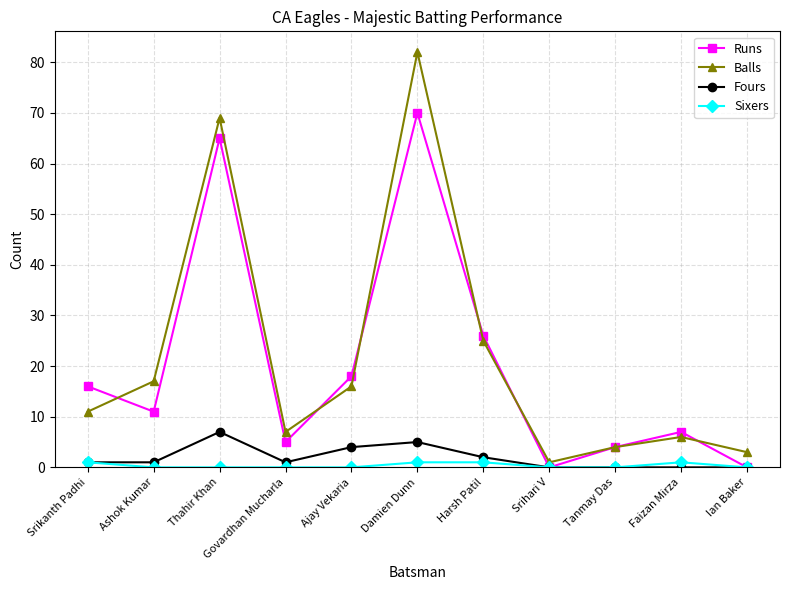

At which category does Runs reach its first local valley?

Ashok Kumar